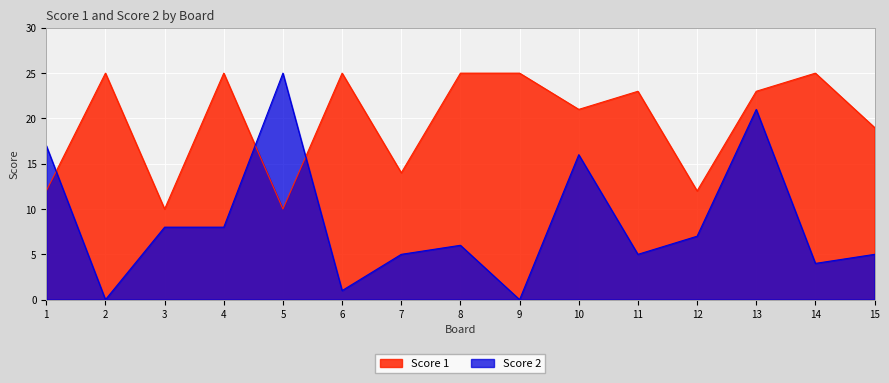

What is the sum of all Score 1 values?

294